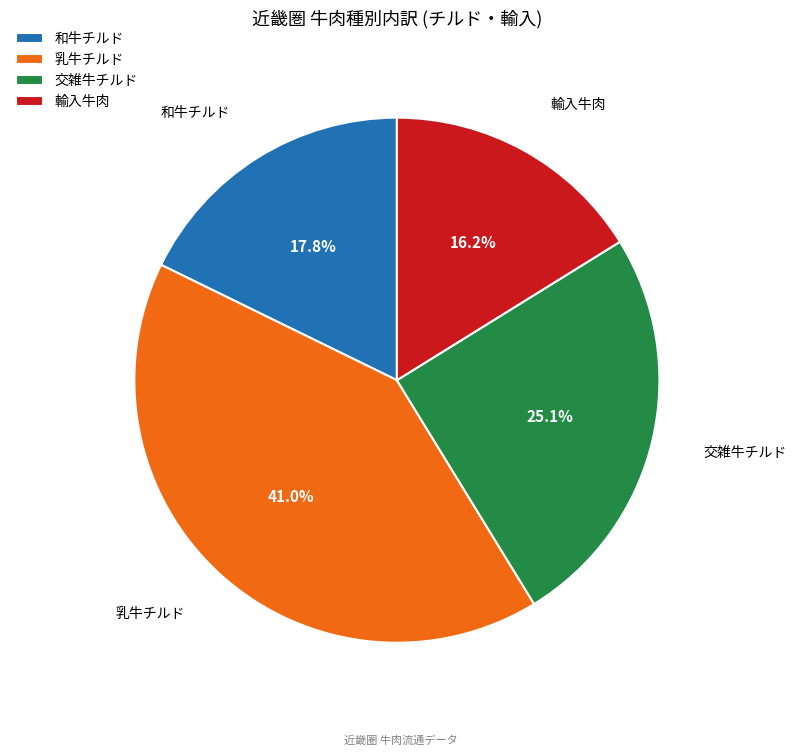

Which category has the biggest portion of the pie?

乳牛チルド